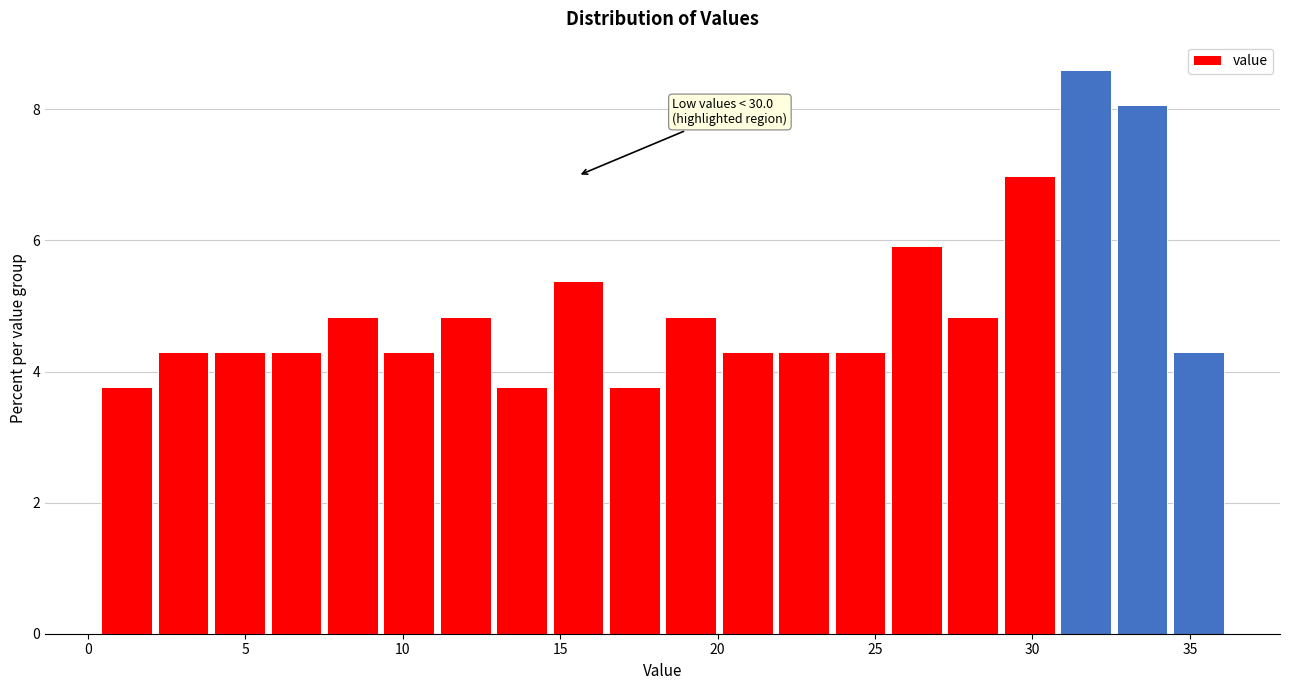

Read against the x-axis, roughly where is the centre of the tallest bar?

31.5